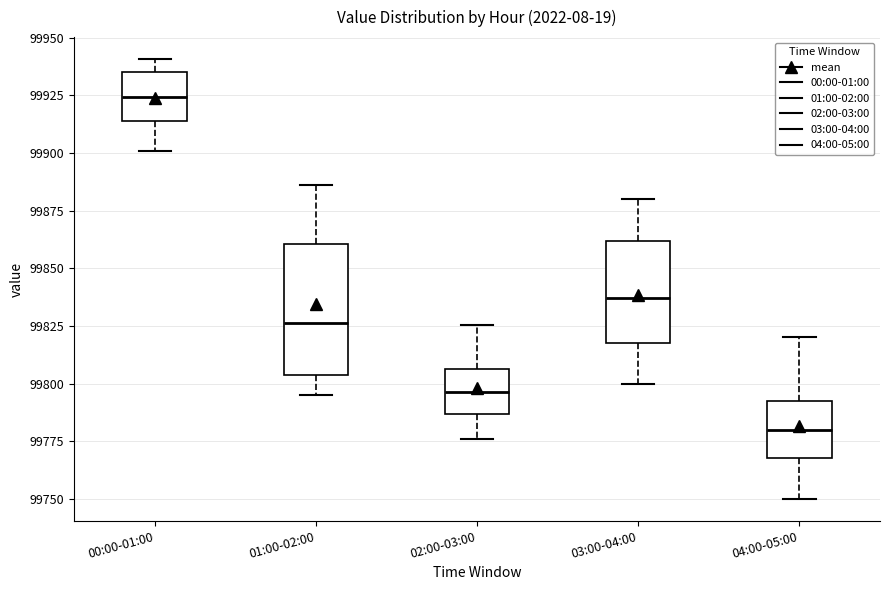

Comparing the boxes themselves (not the whiskers), which one is the tallest?

01:00-02:00